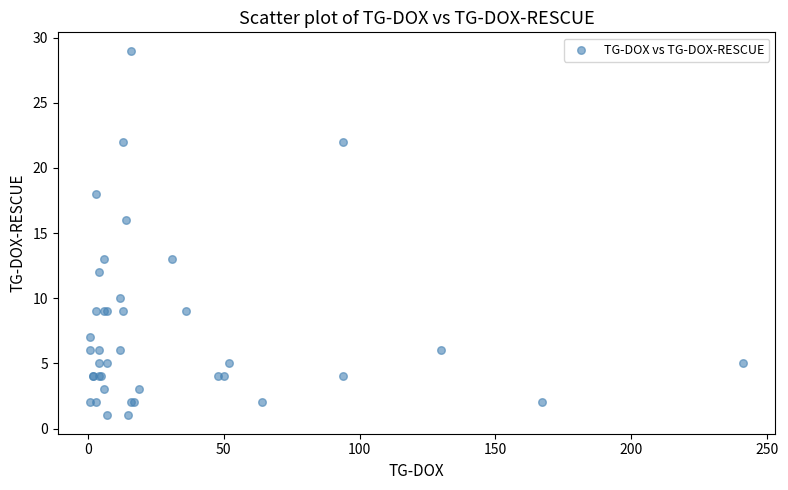

What Y value in the scatter plot is closest to 15?

16